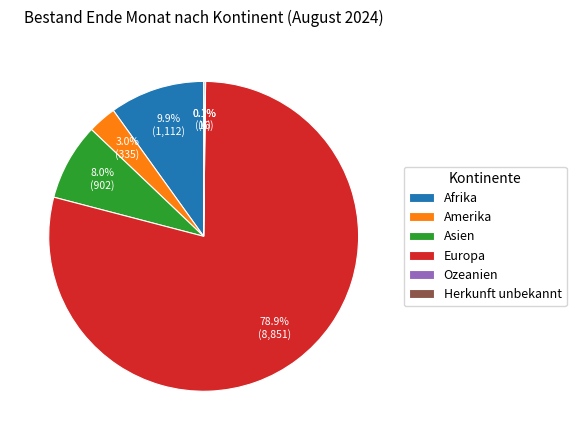

Which slice is the largest?

Europa